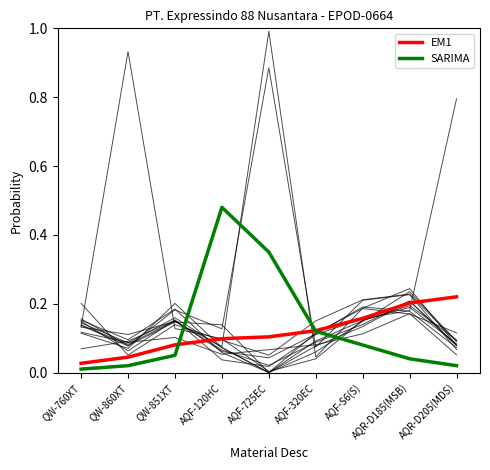

What is the total value across all series at AQF-320EC?

0.2